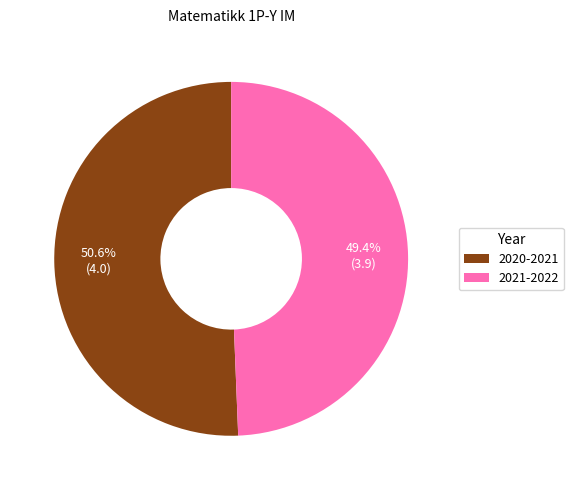

Rank the categories by value from highest to lowest.

2020-2021, 2021-2022